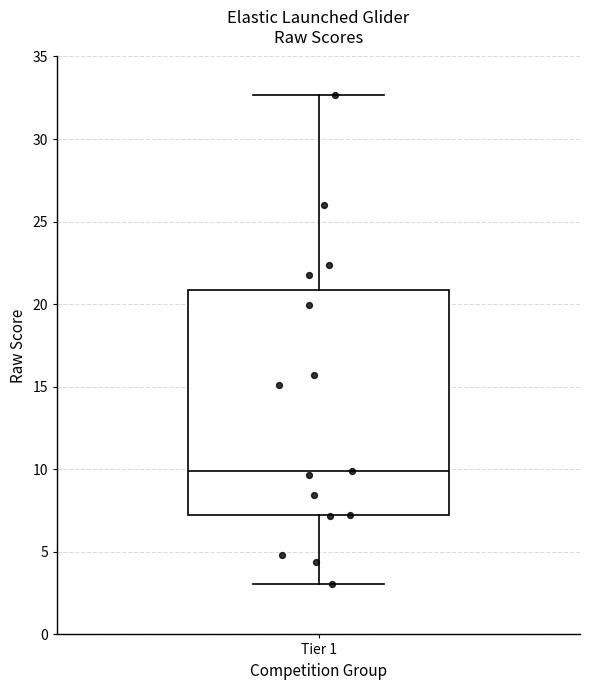

Transcribe this box plot: give where the median line is, the range the box spans, and where the two whiskers end, as read against the y-axis. The values are not printed on the chart, so give them approximately, as read against the axis.

median 10.0, box 7.0 to 21.0, whiskers 3.0 to 32.5